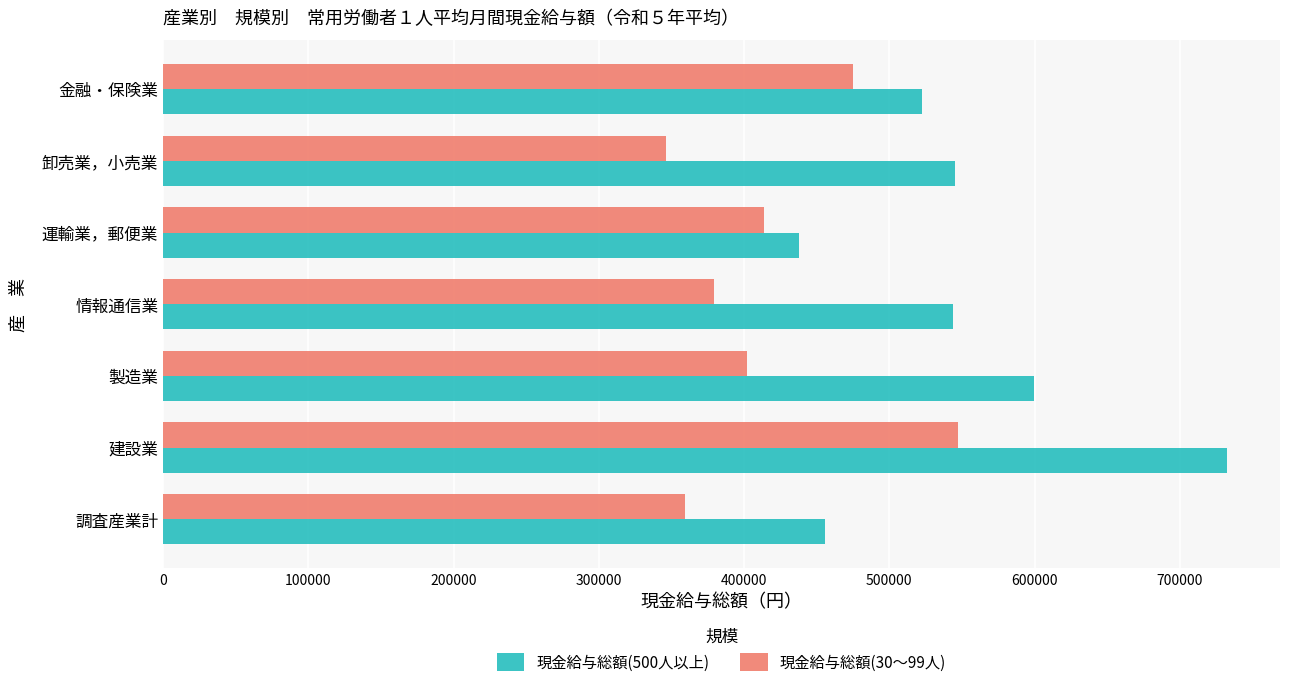

Which series has the largest range (max minus min)?

現金給与総額(500人以上)